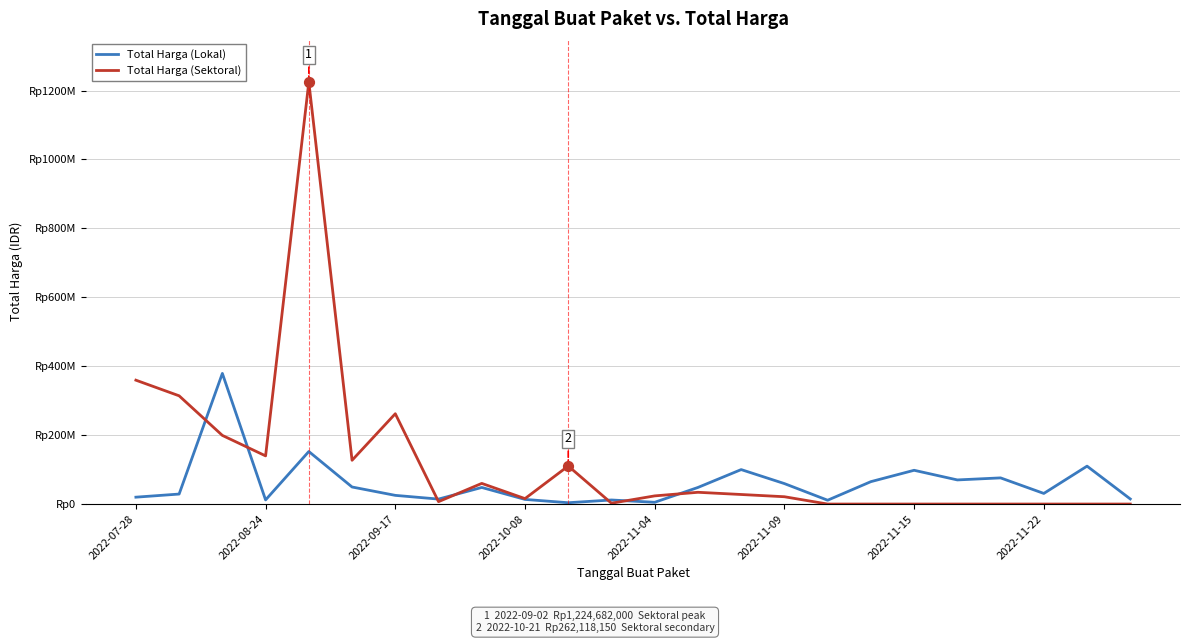

Does the chart have visible grid lines?

Yes